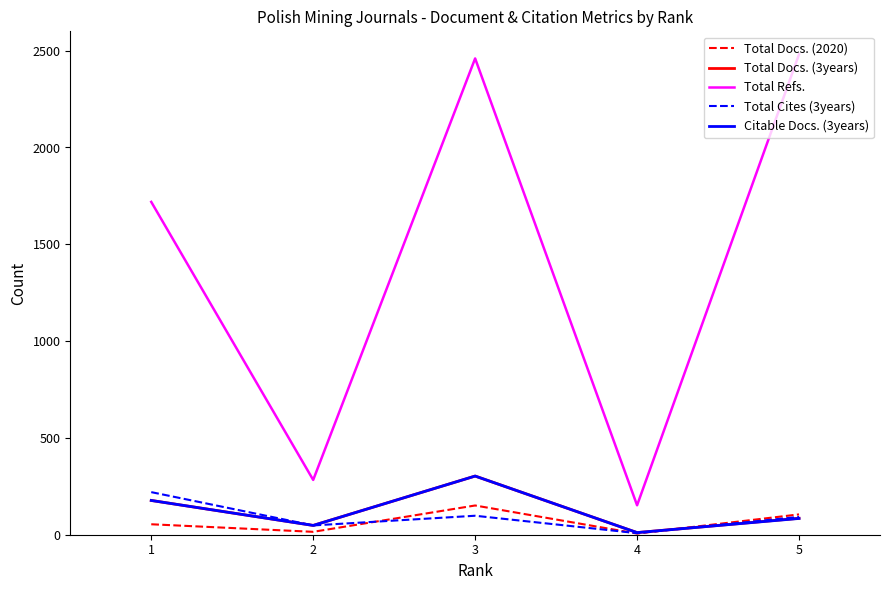

True or false: Citable Docs. (3years) and Total Refs. cross at least once.

False